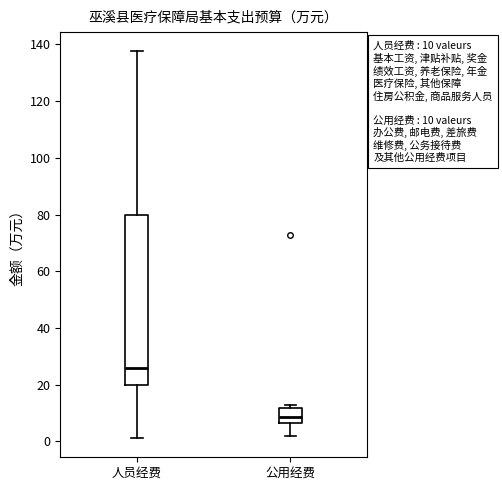

Which box's median line is the highest?

人员经费